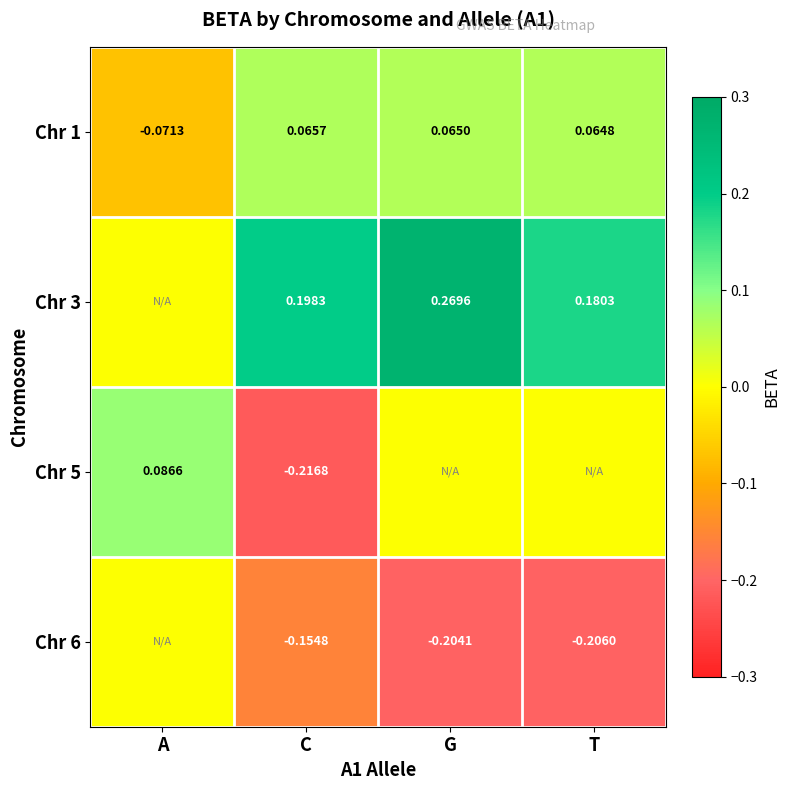

List the labels in order of Chr 1 value, smallest first.

A, T, G, C